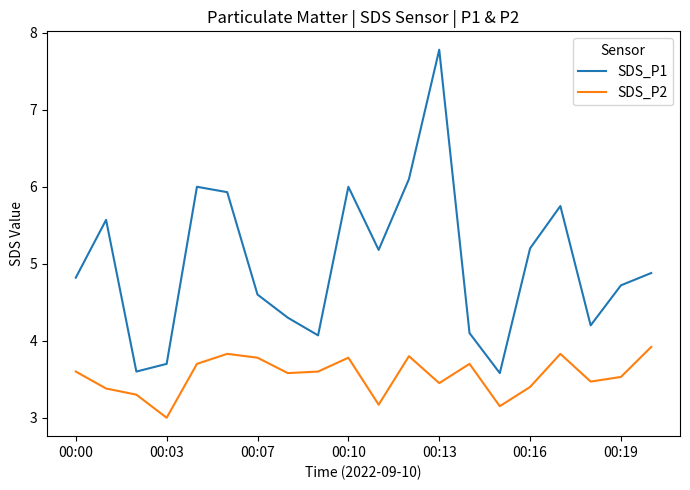

Which series has the largest range (max minus min)?

SDS_P1